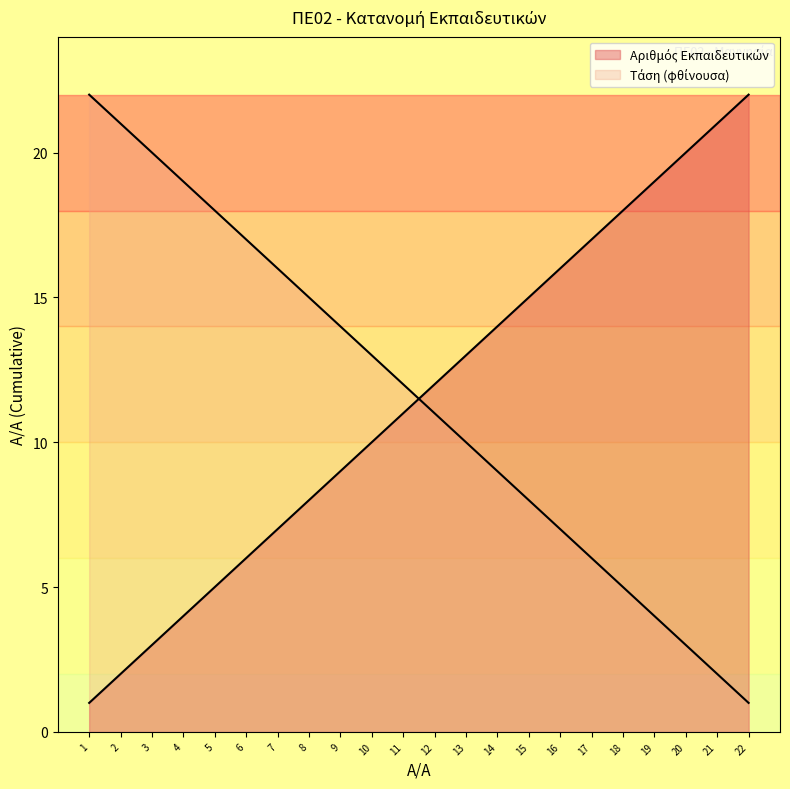

Between 7 and 4, which is larger?

7